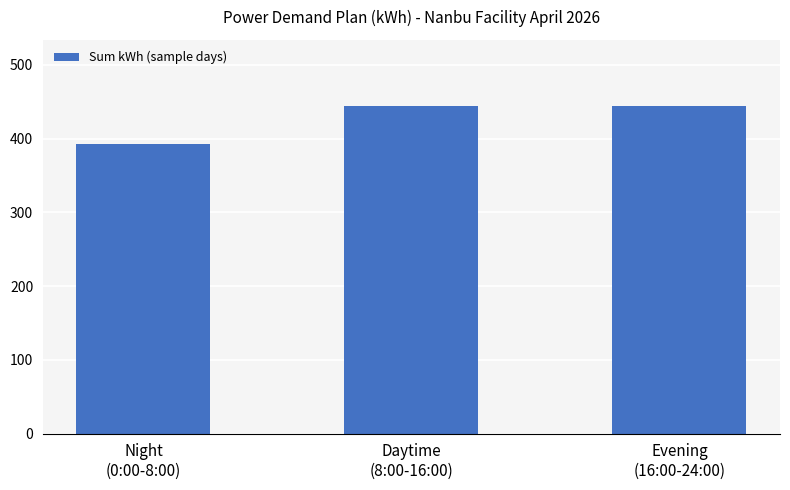

Reading left to right, what are all the values shown in this chart?

Night
(0:00-8:00)=393	Daytime
(8:00-16:00)=445	Evening
(16:00-24:00)=445